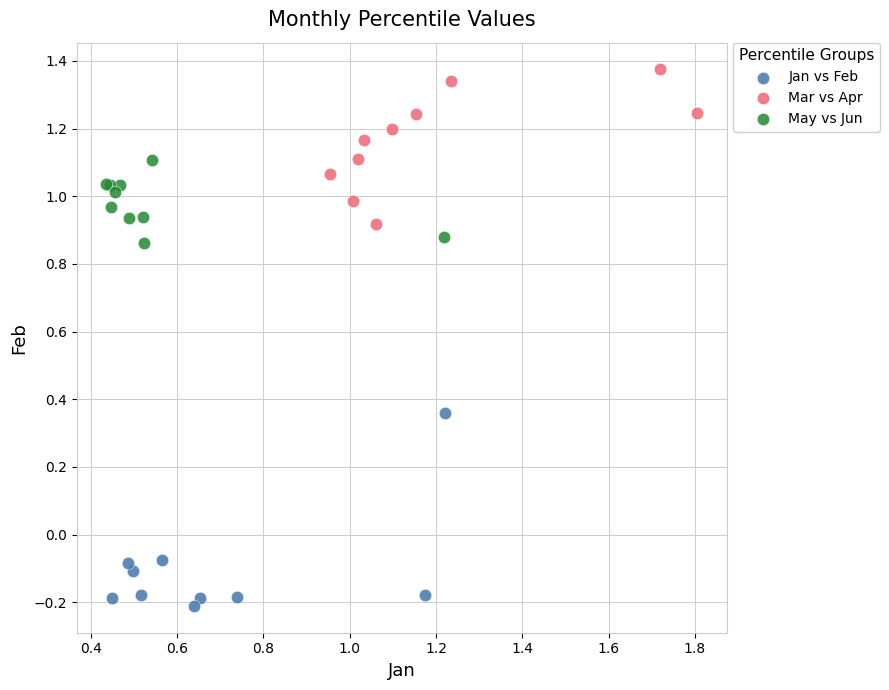

Which series has the largest Y range (max minus min)?

Jan vs Feb